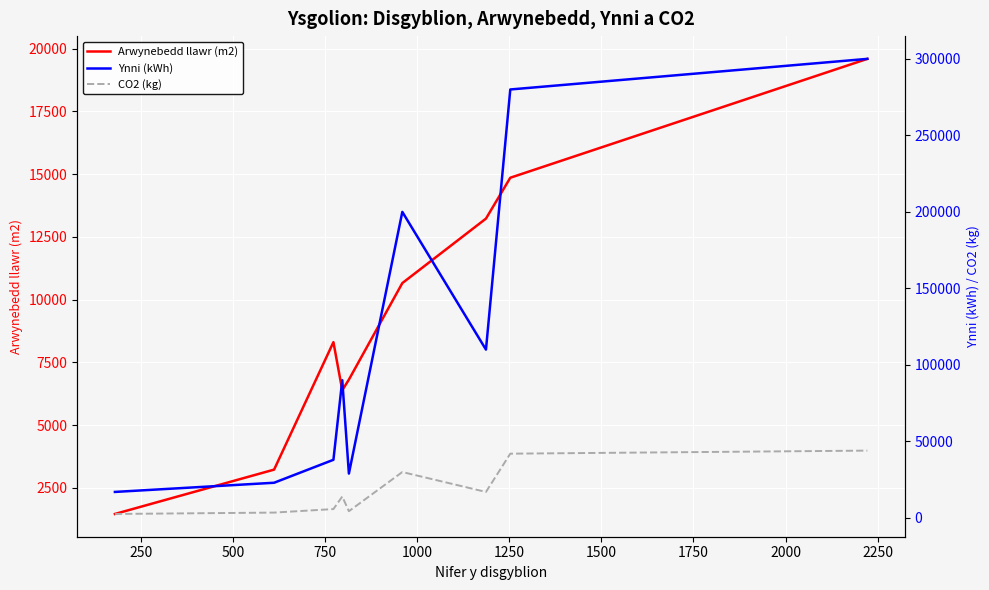

The value of Arwynebedd llawr (m2) at 2000 is 7325.1. True or false?

False